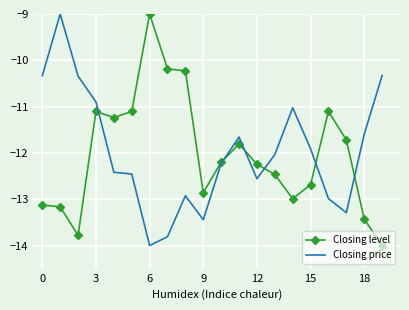

What is the highest value of the Closing level series?

-9.0